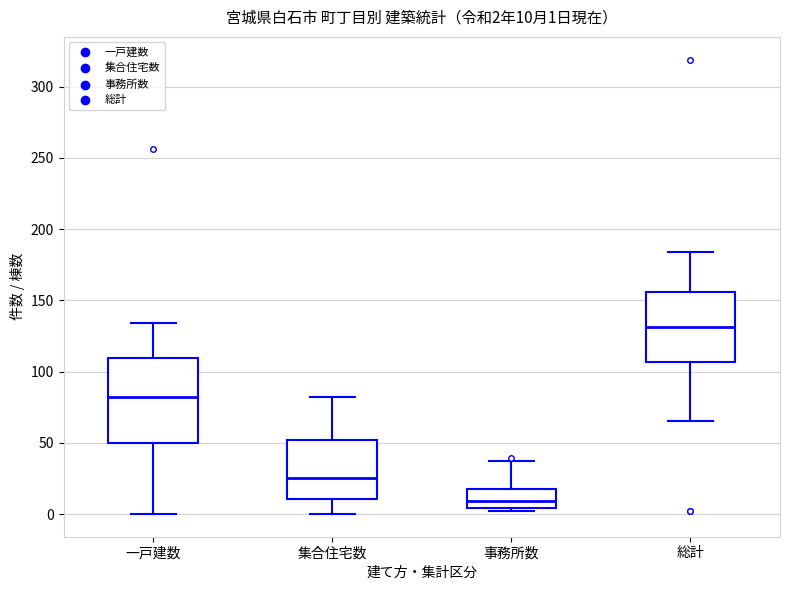

Comparing the boxes themselves (not the whiskers), which one is the tallest?

一戸建数